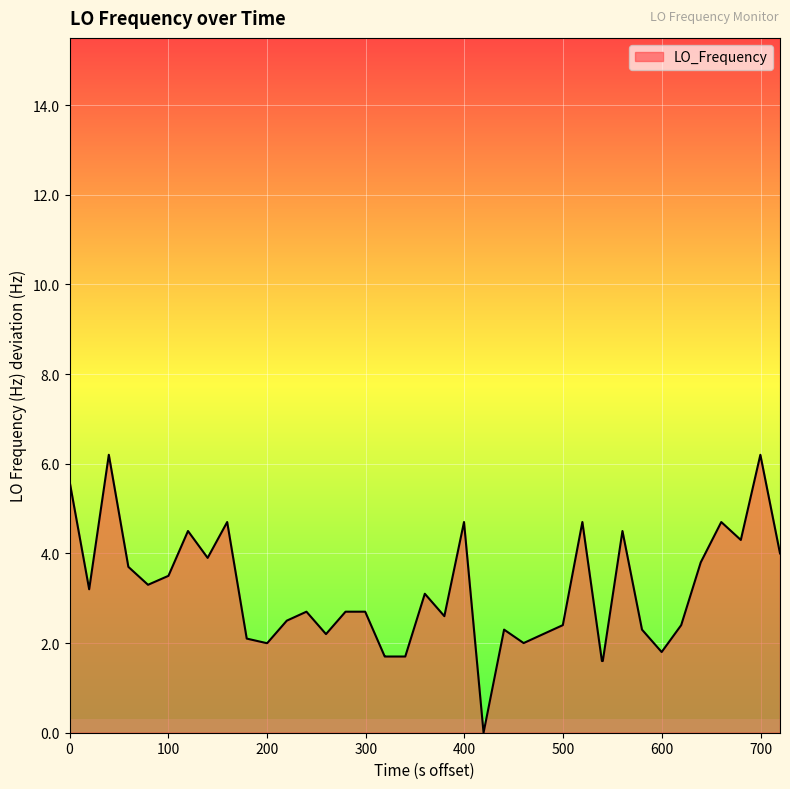

What is the maximum value shown in the chart?

6.2